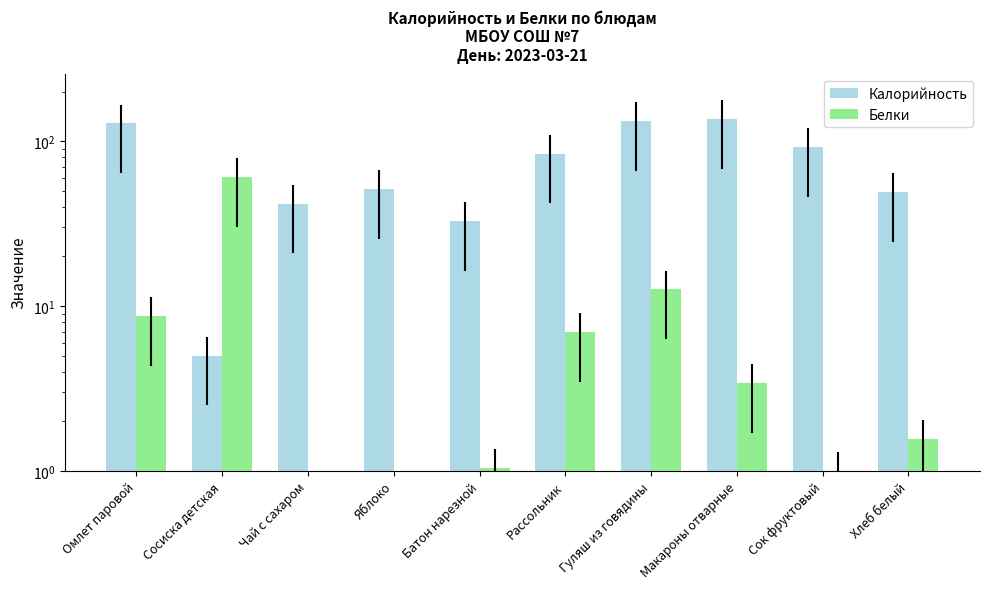

Which has a higher value, Рассольник or Гуляш из говядины?

Гуляш из говядины